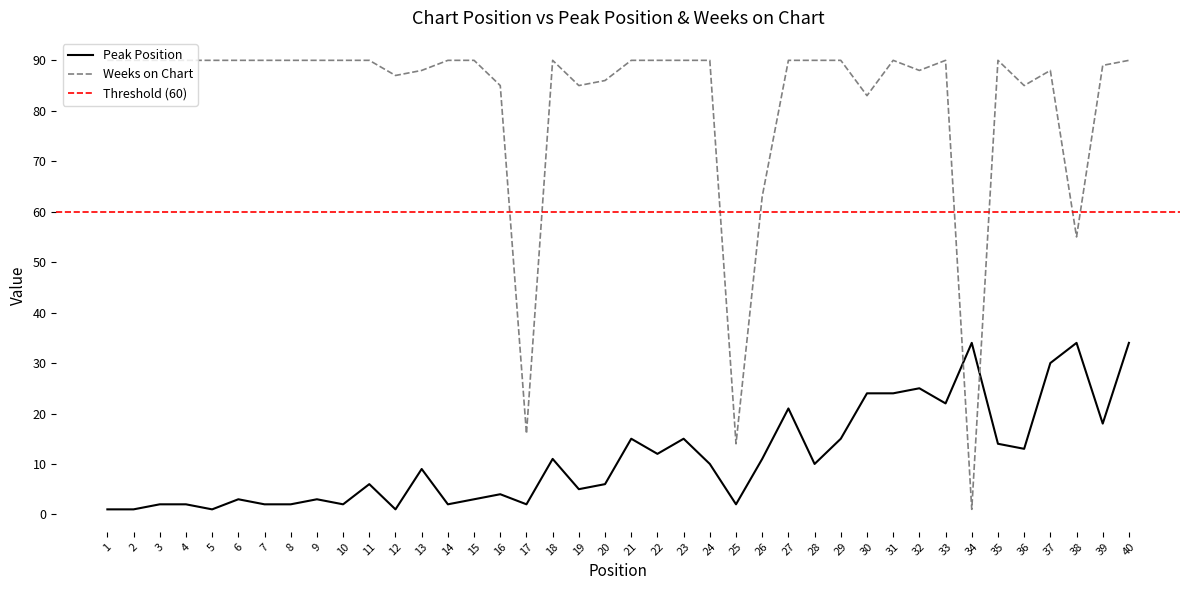

At which category is the sum across all series the highest?

40